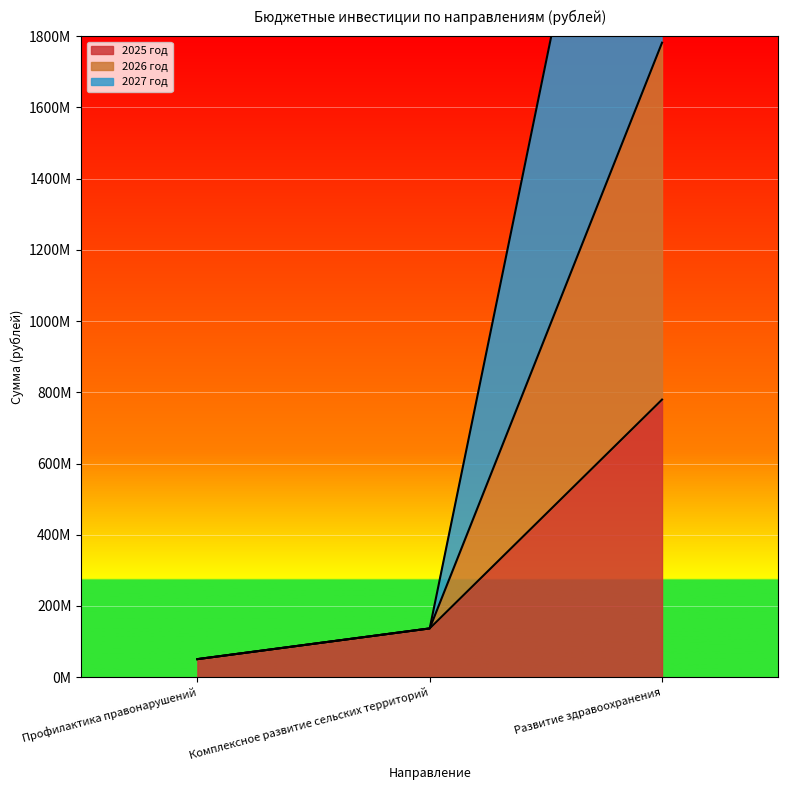

The value of 2025 год at Развитие здравоохранения is 425570688.5. True or false?

False